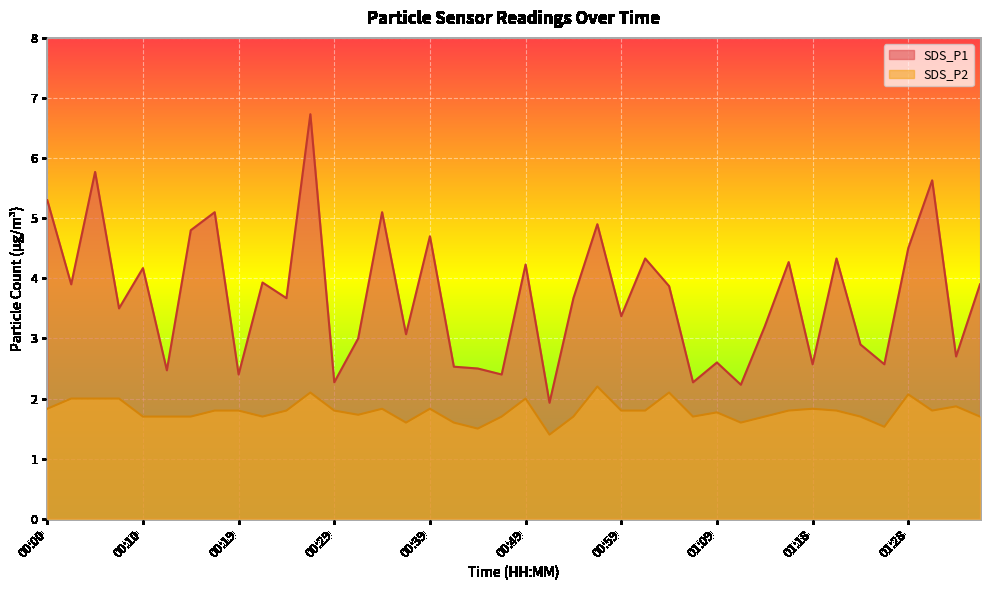

What is the maximum value shown in the chart?

6.7